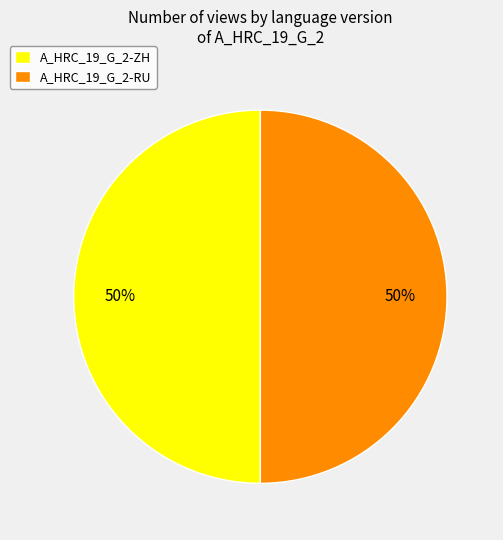

To the nearest percent, what is the combined percentage of A_HRC_19_G_2-ZH and A_HRC_19_G_2-RU?

100%